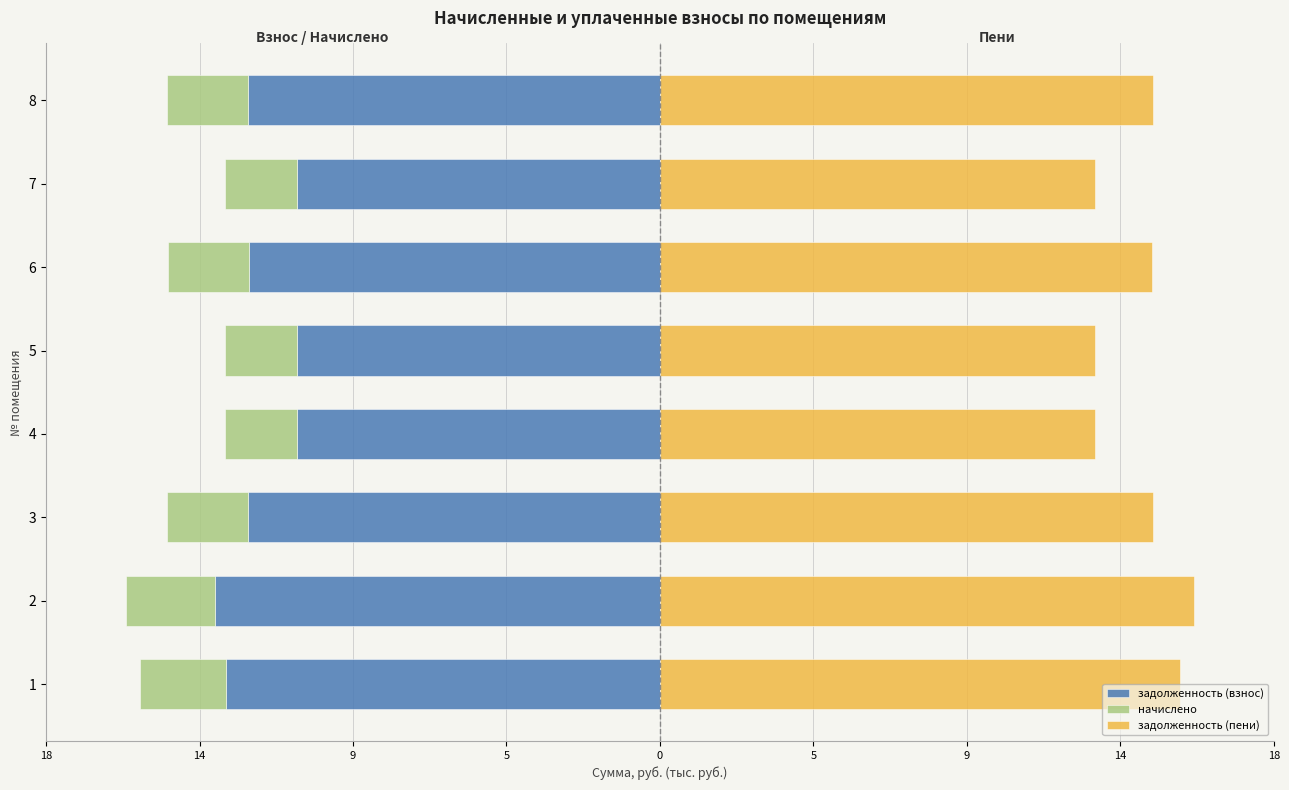

Which series changed the most between 2 and 6?

задолженность (пени)